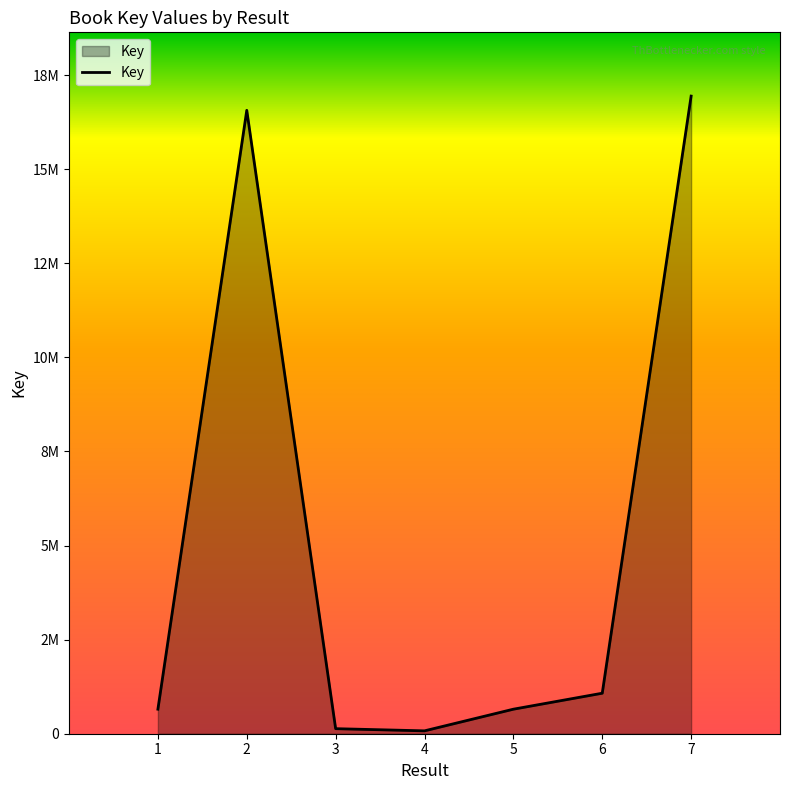

Does the chart display data point markers on the line(s)?

No